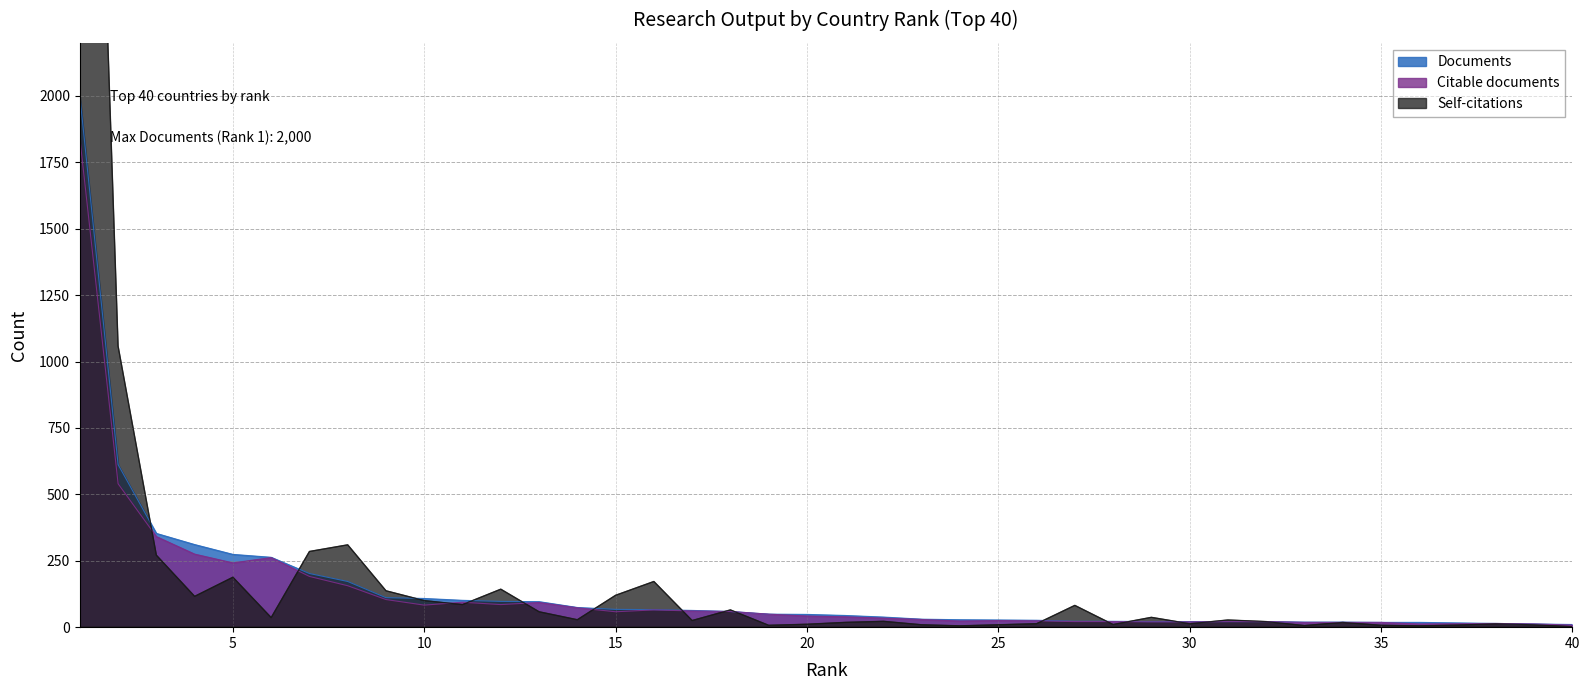

Does the chart have visible grid lines?

Yes